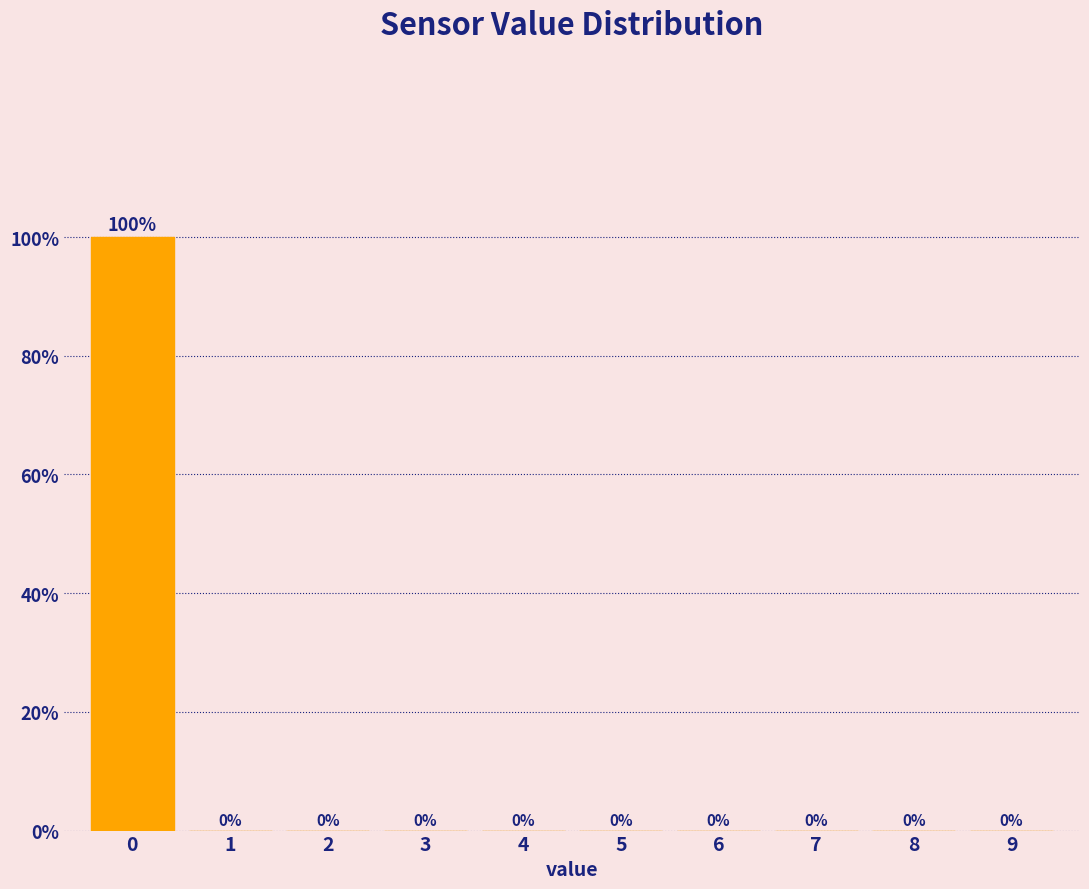

Which range on the x-axis has the tallest bar?

-0.5 to 0.5